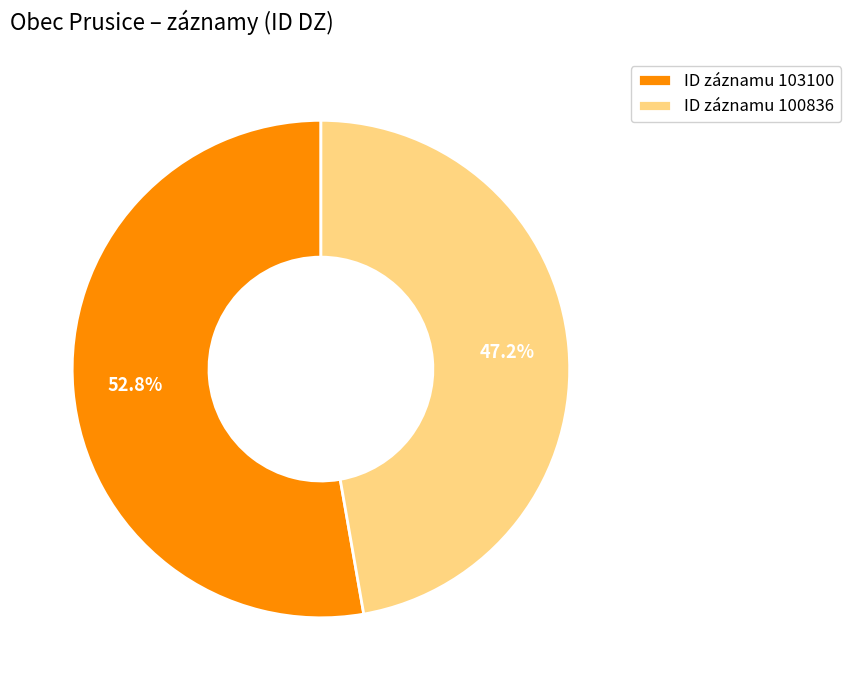

What is the largest slice in the pie chart?

ID záznamu 103100